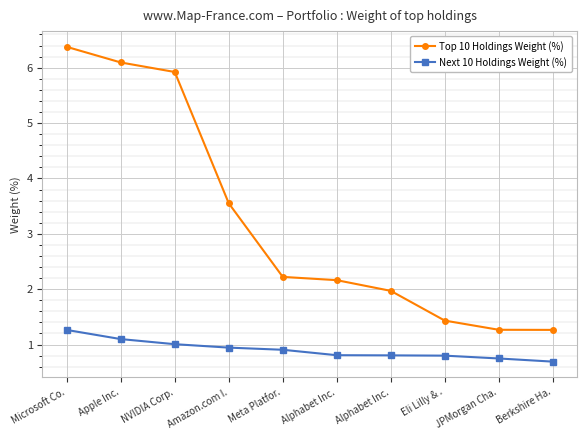

Which series has the largest total across all categories?

Top 10 Holdings Weight (%)